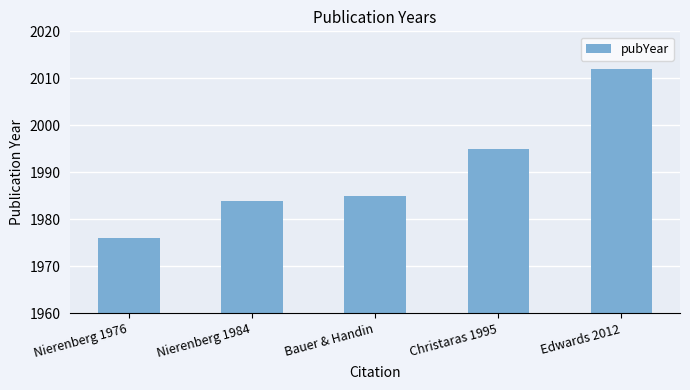

What is the label of the 1st bar from the right?

Edwards 2012